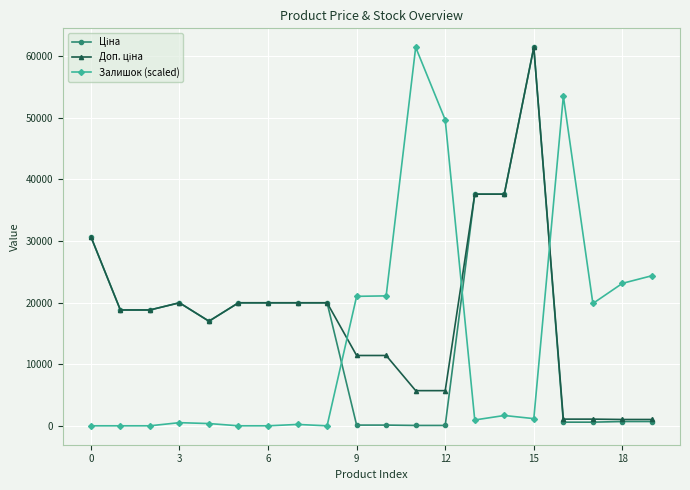

What is the value of the Залишок (scaled) point at the 11th from the left?

21083.9